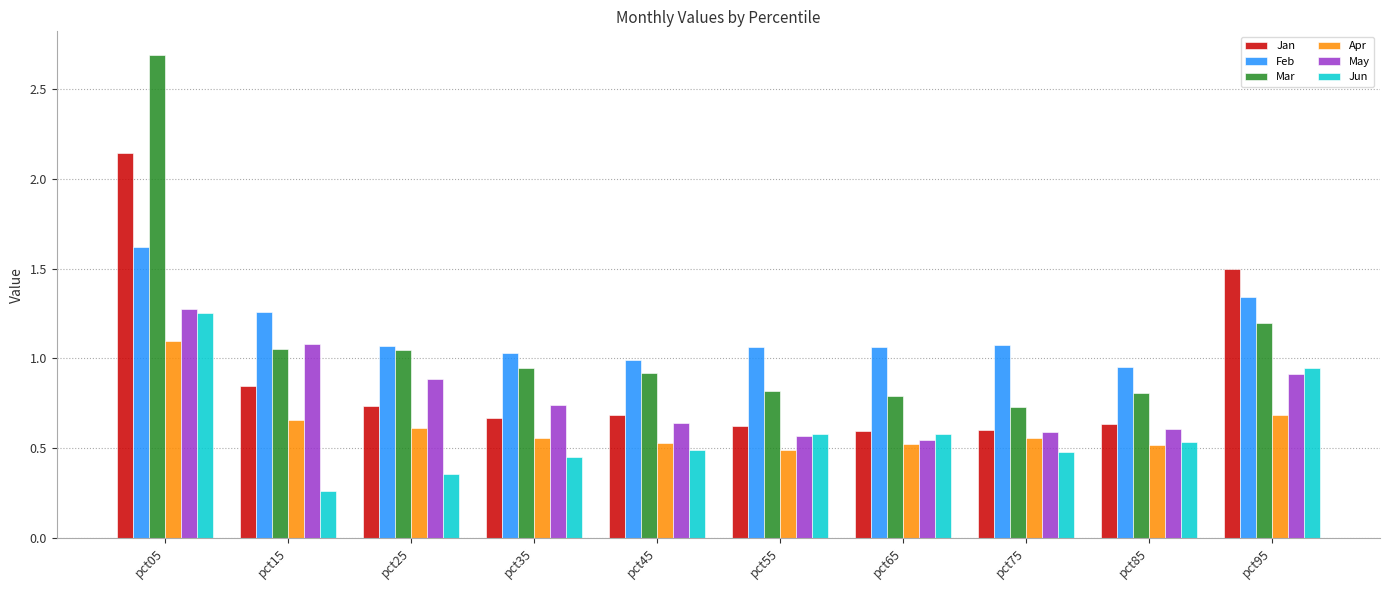

What is the maximum value for Feb?

1.6